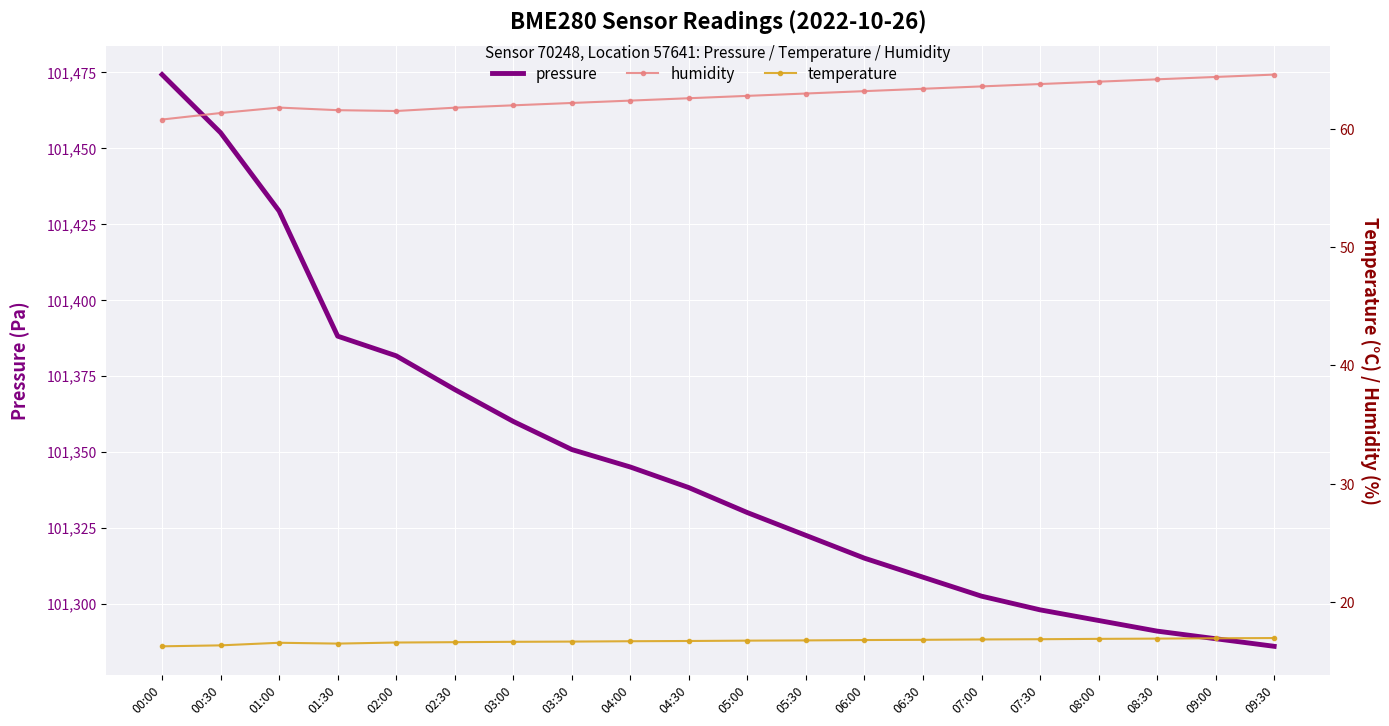

True or false: pressure has more than 1 interior local peaks.

False